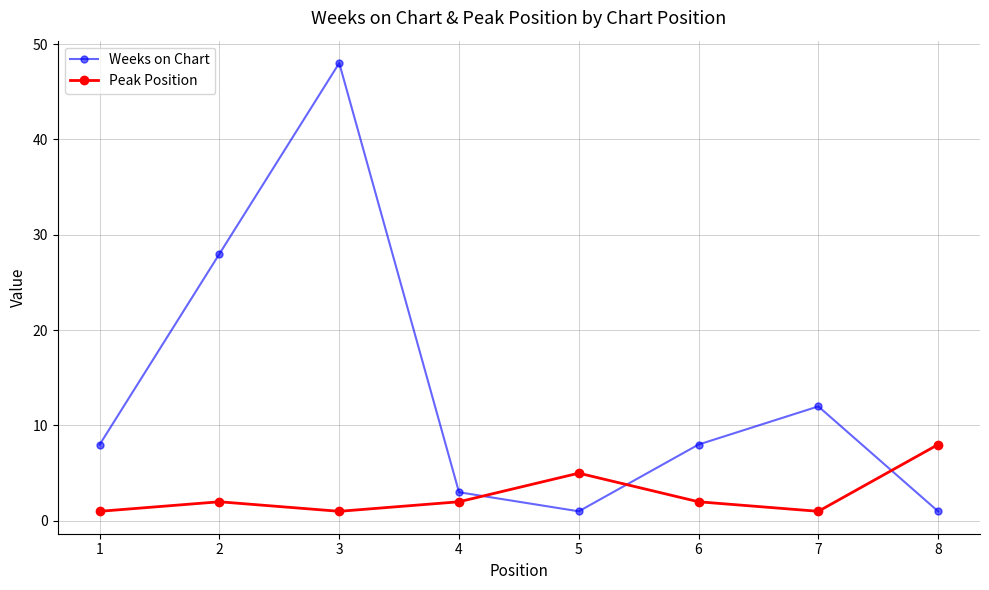

What is the average value of the Peak Position series?

3